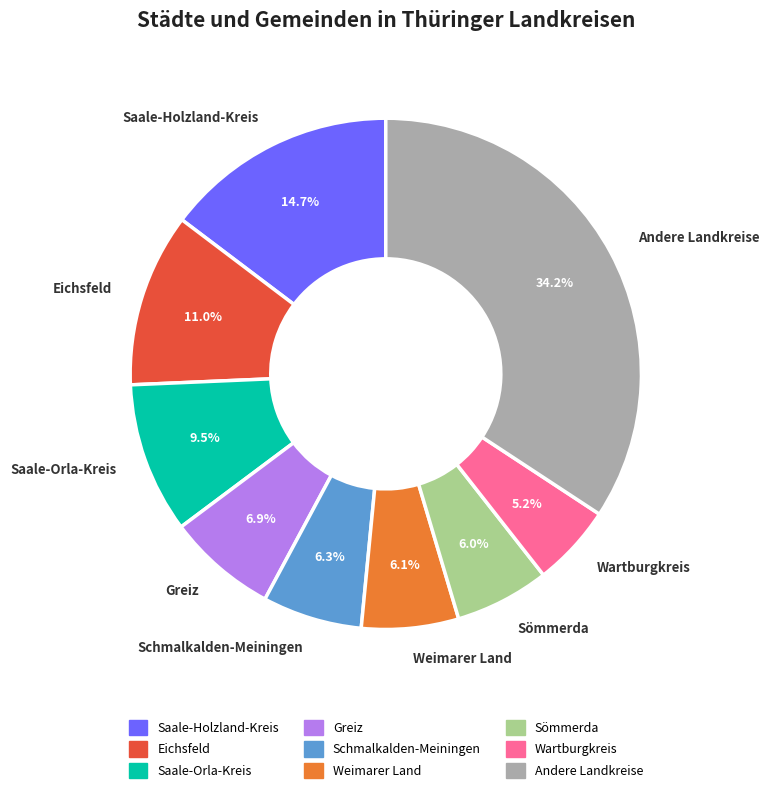

To the nearest percent, what is the difference between the largest and smallest slice percentages?

29%